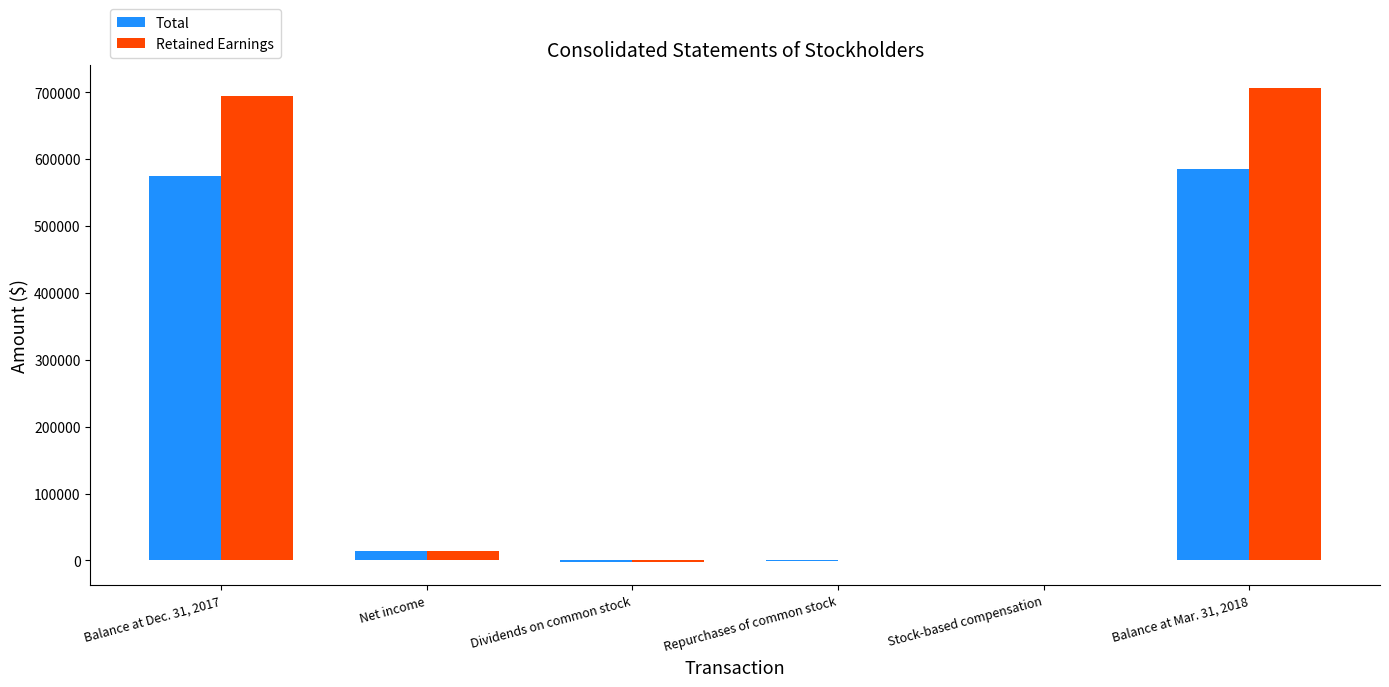

What is the sum of all Total values?

1170178